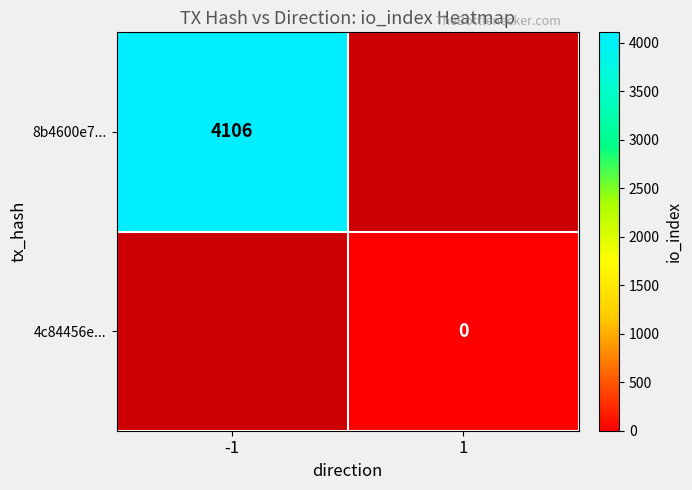

At how many categories does at least one series exceed 1034?

1